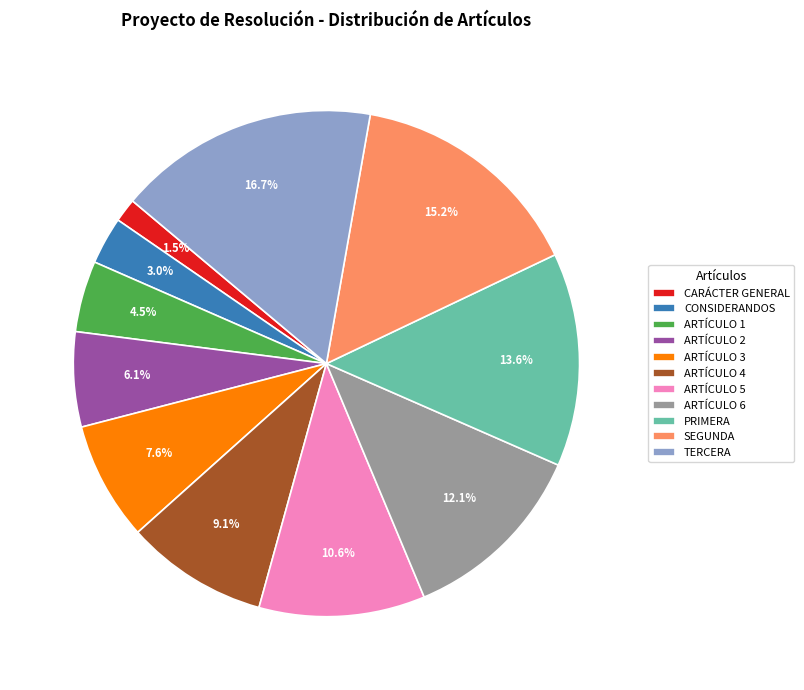

How many segments does this pie chart have?

11